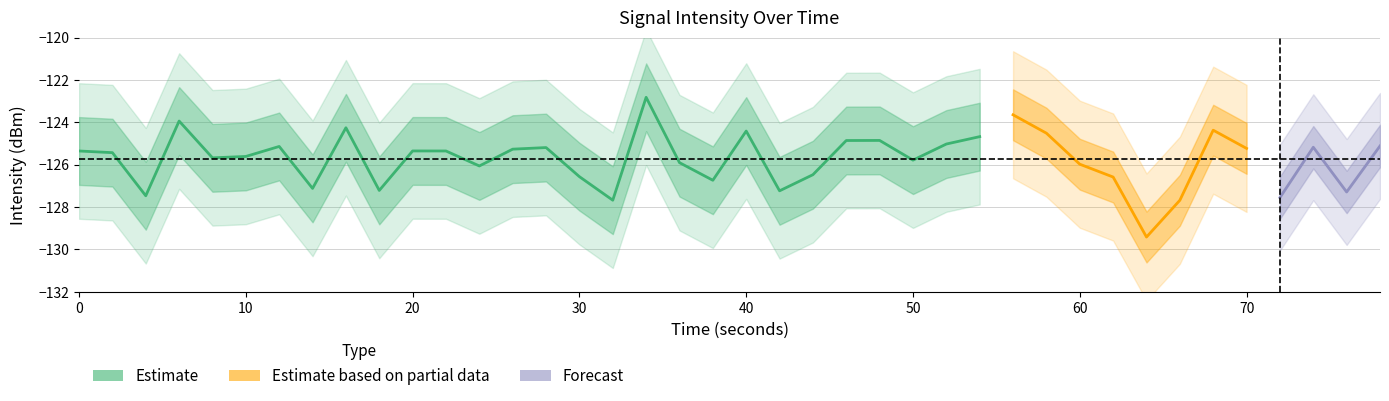

Reading left to right, list all the values displayed in this chart.

mean: -125.4	-125.4	-127.5	-123.9	-125.7	-125.6	-125.1	-127.1	-124.3	-127.2	-125.3	-125.4	-126.1	-125.3	-125.2	-126.6	-127.7	-122.8	-125.9	-126.7	-124.4	-127.2	-126.5	-124.9	-124.9	-125.8	-125.0	-124.7	-123.6	-124.5	-126.0	-126.6	-129.4	-127.7	-124.4	-125.2	-127.6	-125.2	-127.3	-125.1
seconds: 0.0	2.0	4.0	6.0	8.0	10.0	12.0	14.0	16.0	18.0	20.0	22.0	24.0	26.0	28.0	30.0	32.0	34.0	36.0	38.0	40.0	42.0	44.0	46.0	48.0	50.0	52.0	54.0	56.0	58.0	60.0	62.0	64.0	66.0	68.0	70.0	72.0	74.0	76.0	78.0